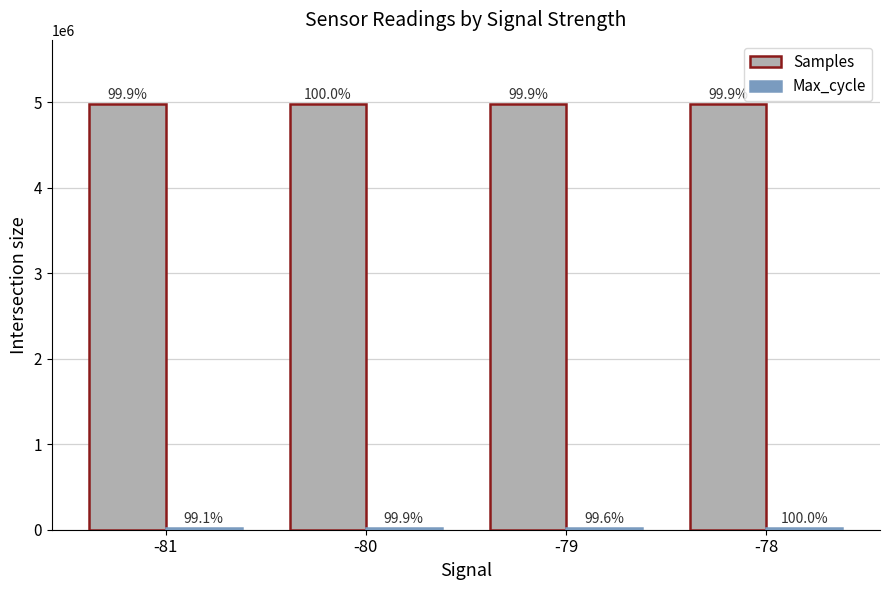

What is the lowest value of the Samples series?

4980773